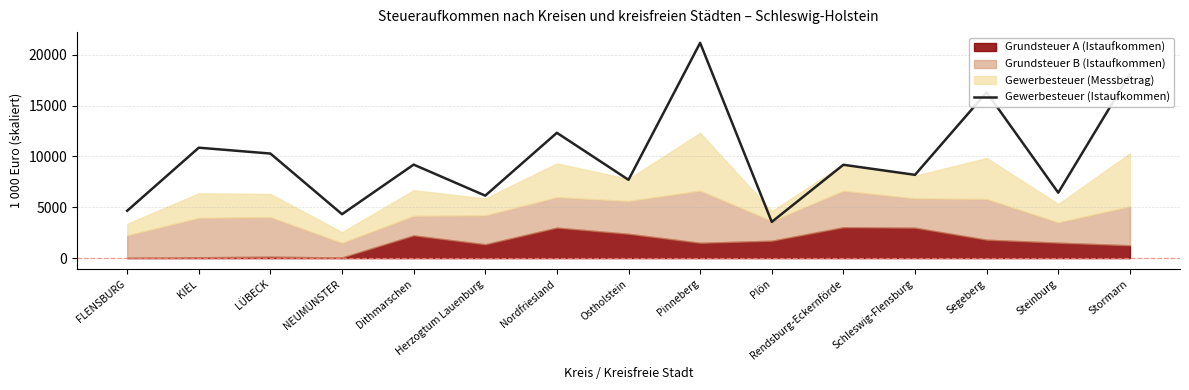

What is the value of the 14th point from the left?

6431.4